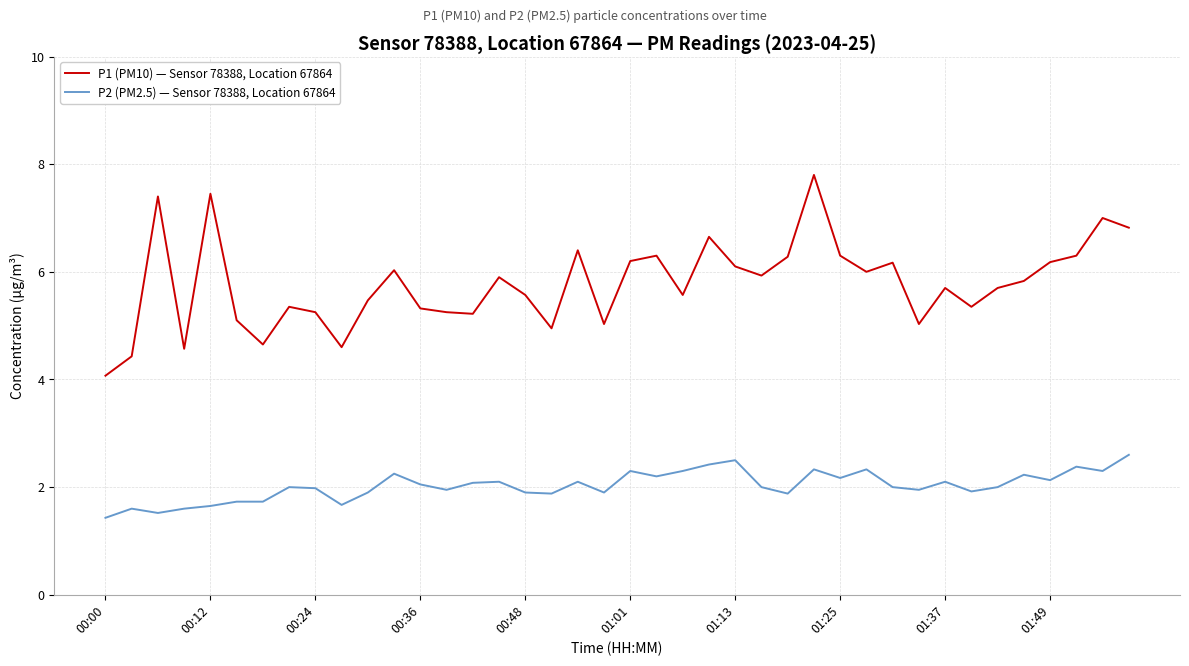

What are all the series names shown in the legend?

P1 (PM10) — Sensor 78388, Location 67864, P2 (PM2.5) — Sensor 78388, Location 67864